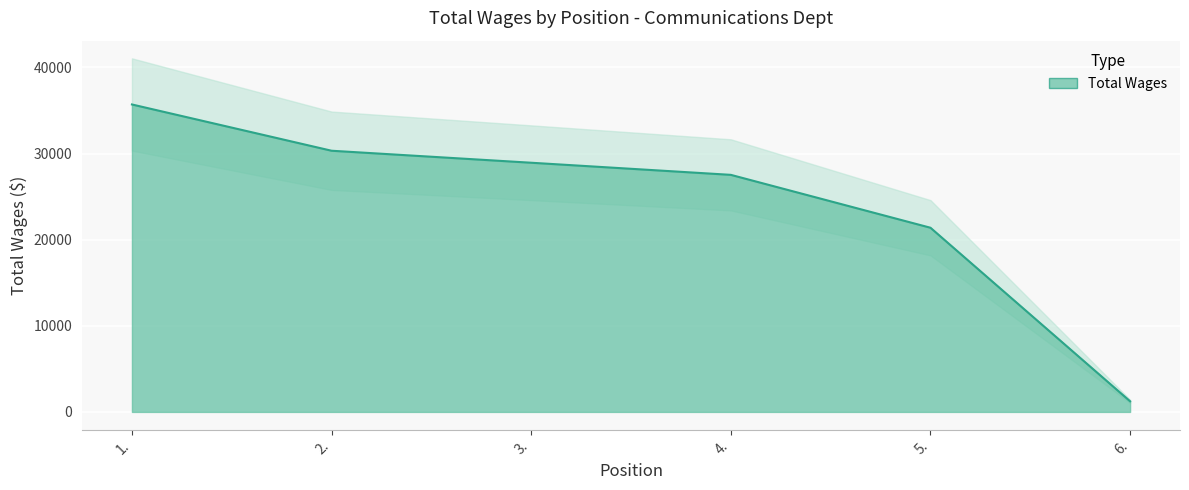

Rank the categories by value from lowest to highest.

6., 5., 4., 3., 2., 1.